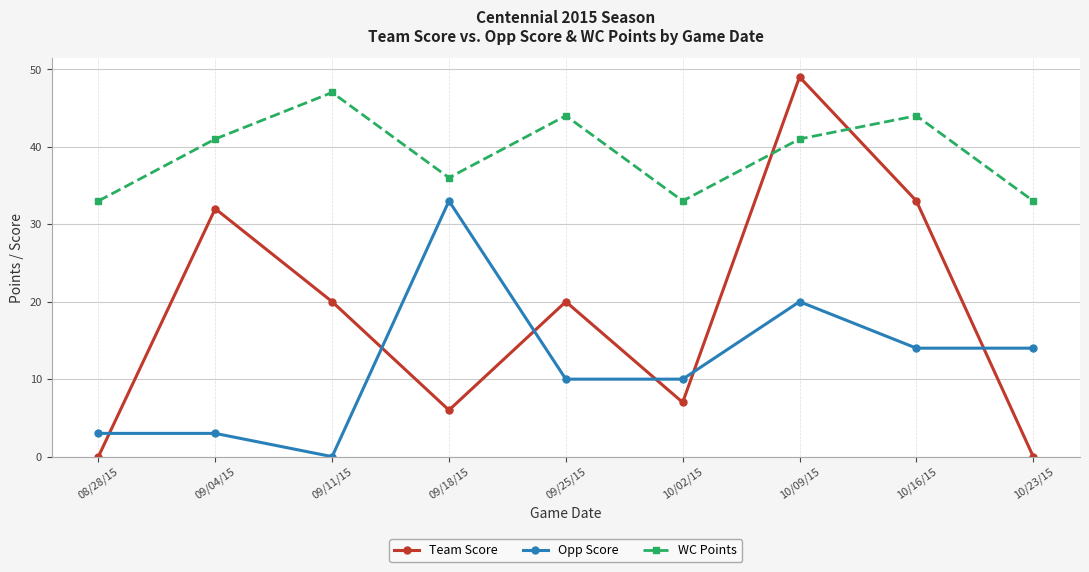

Rank the series by their average value, from lowest to highest.

Opp Score, Team Score, WC Points